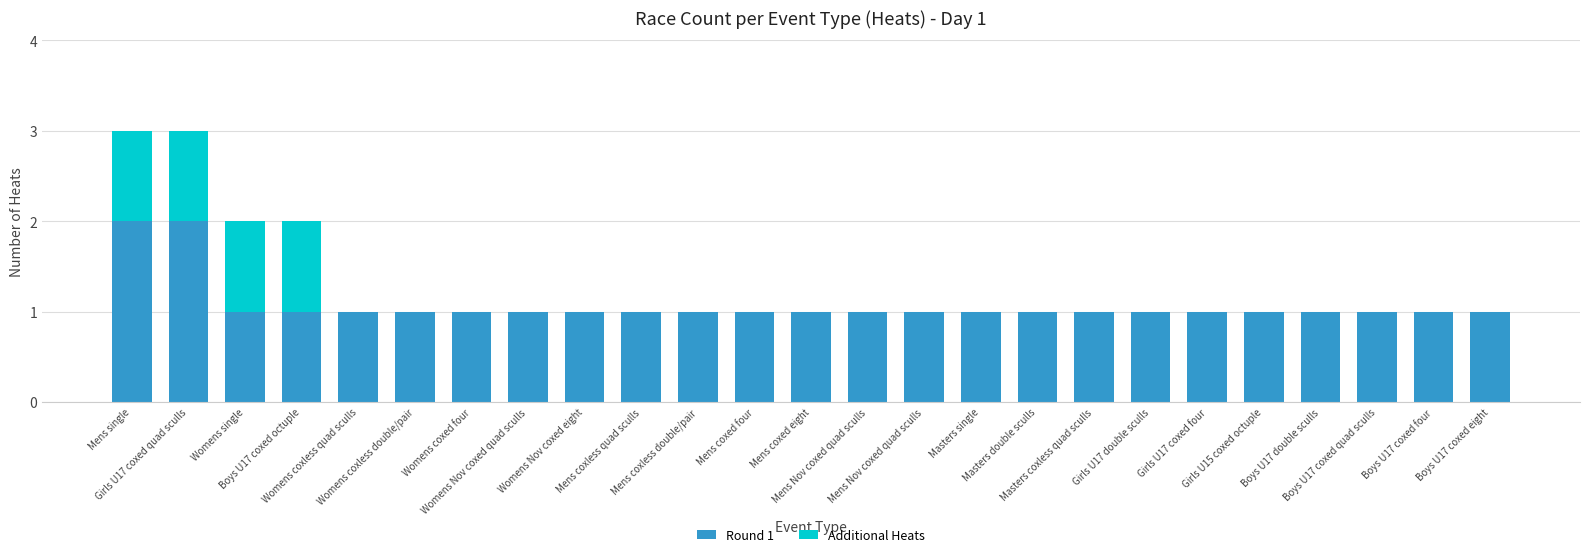

What are all the series names shown in the legend?

Round 1, Additional Heats